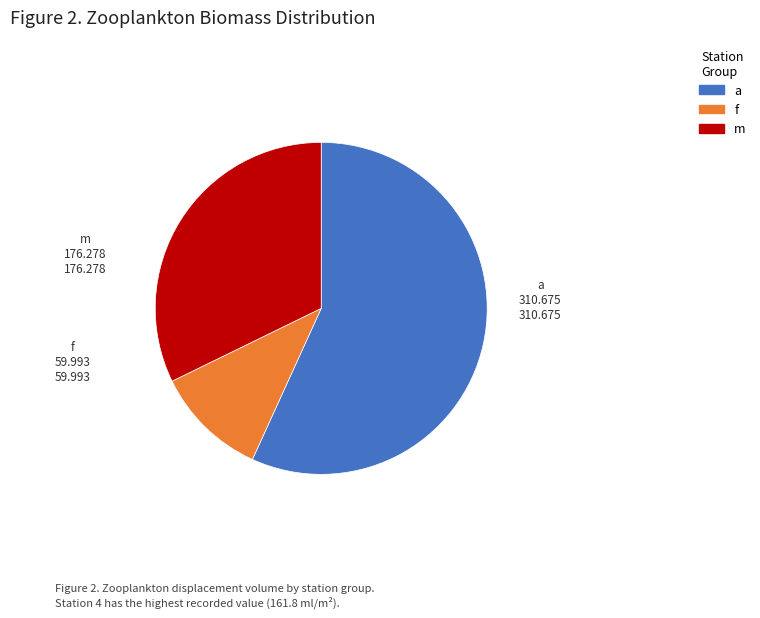

Does any single category account for the majority?

Yes